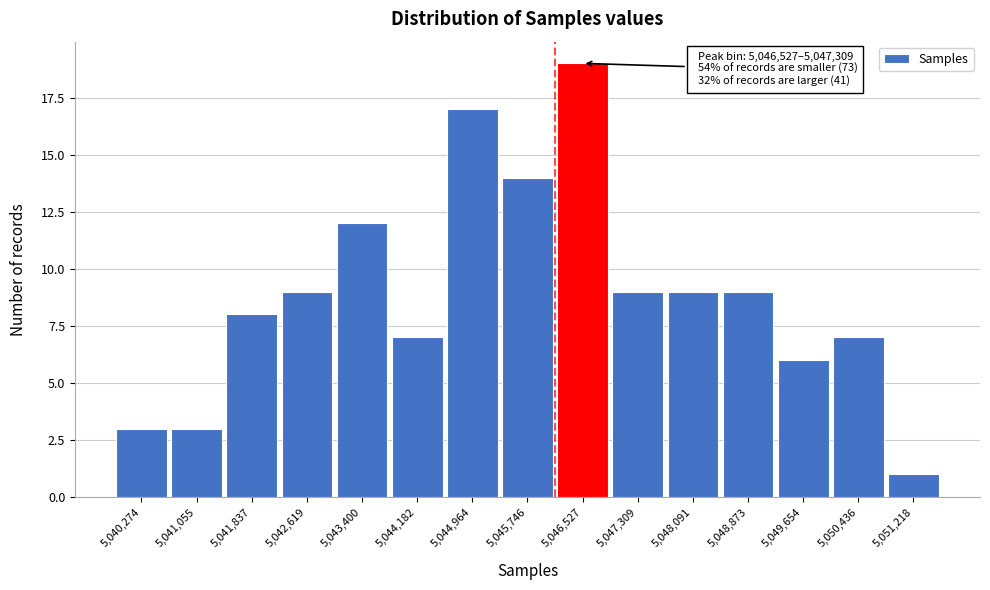

Reading left to right, transcribe all the data shown in this chart.

5,040,274=3	5,041,055=3	5,041,837=8	5,042,619=9	5,043,400=12	5,044,182=7	5,044,964=17	5,045,746=14	5,046,527=19	5,047,309=9	5,048,091=9	5,048,873=9	5,049,654=6	5,050,436=7	5,051,218=1